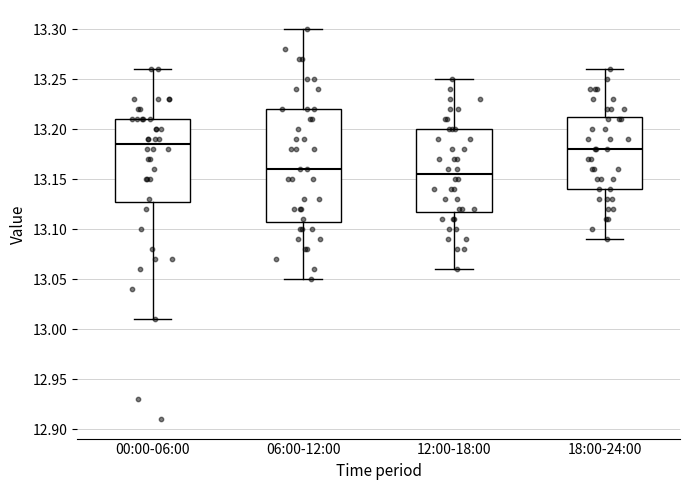

Which box is the tallest, from its lower edge to its upper edge?

06:00-12:00